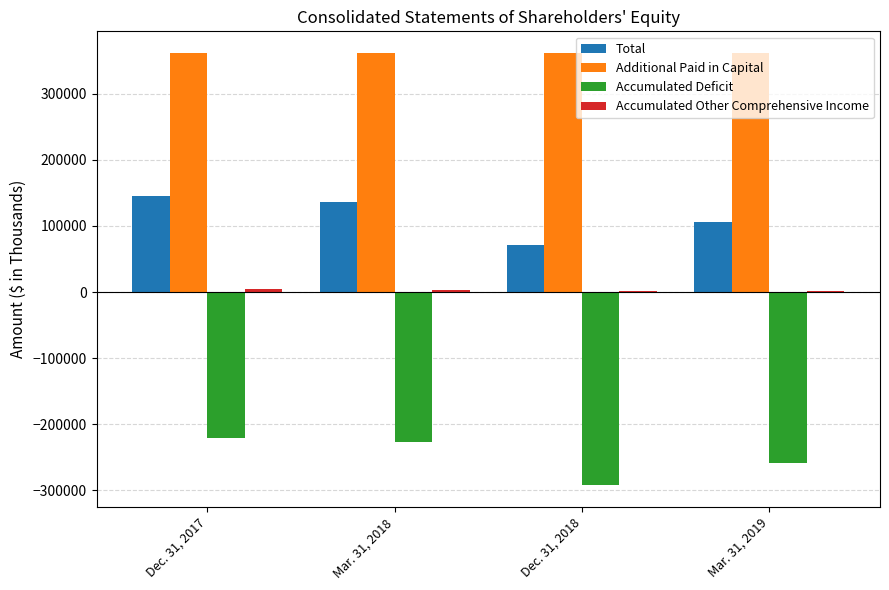

Is it true that Additional Paid in Capital equals 360942 at Dec. 31, 2017?

True